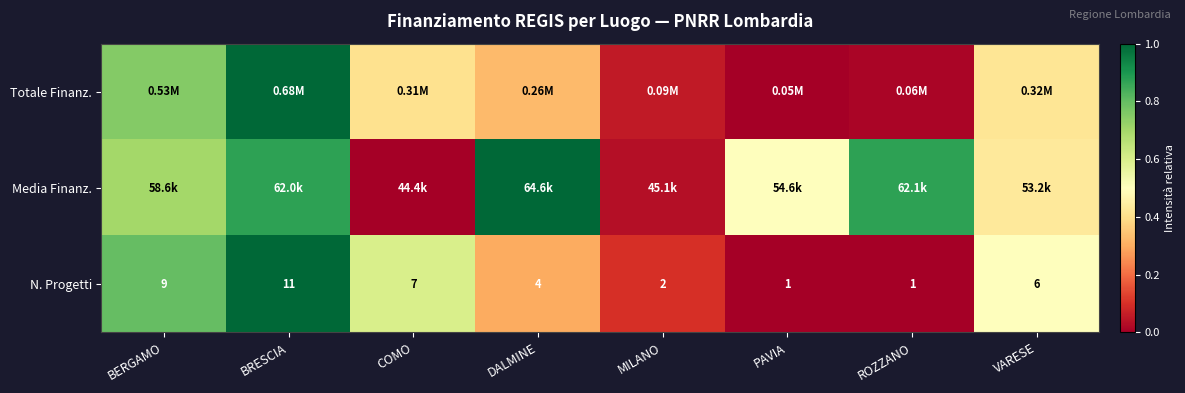

Where is N. Progetti nearest to the value 6?

VARESE